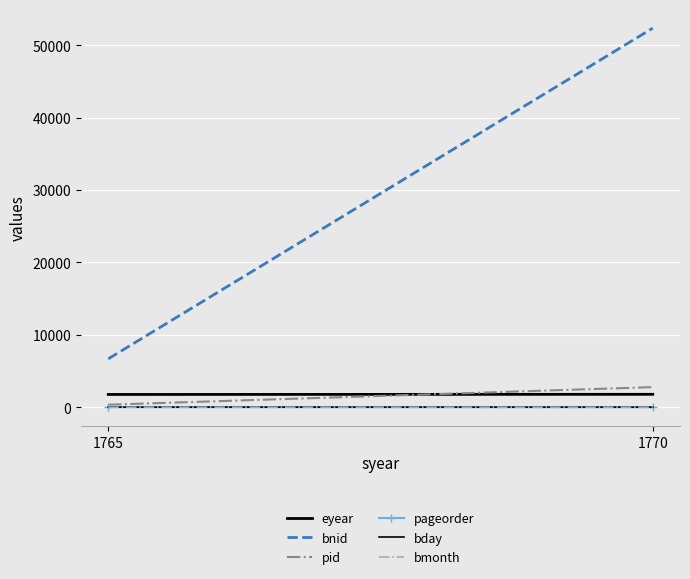

Which label corresponds to the largest value in the chart?

1770